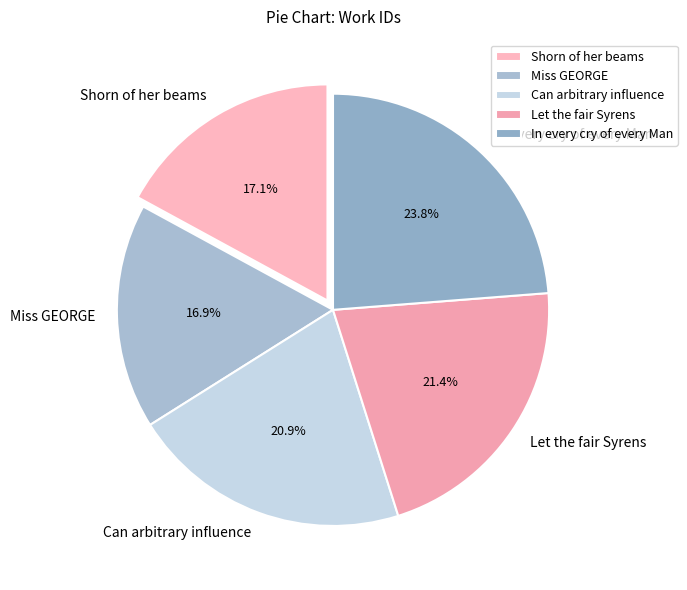

Is Let the fair Syrens the majority of the pie?

No